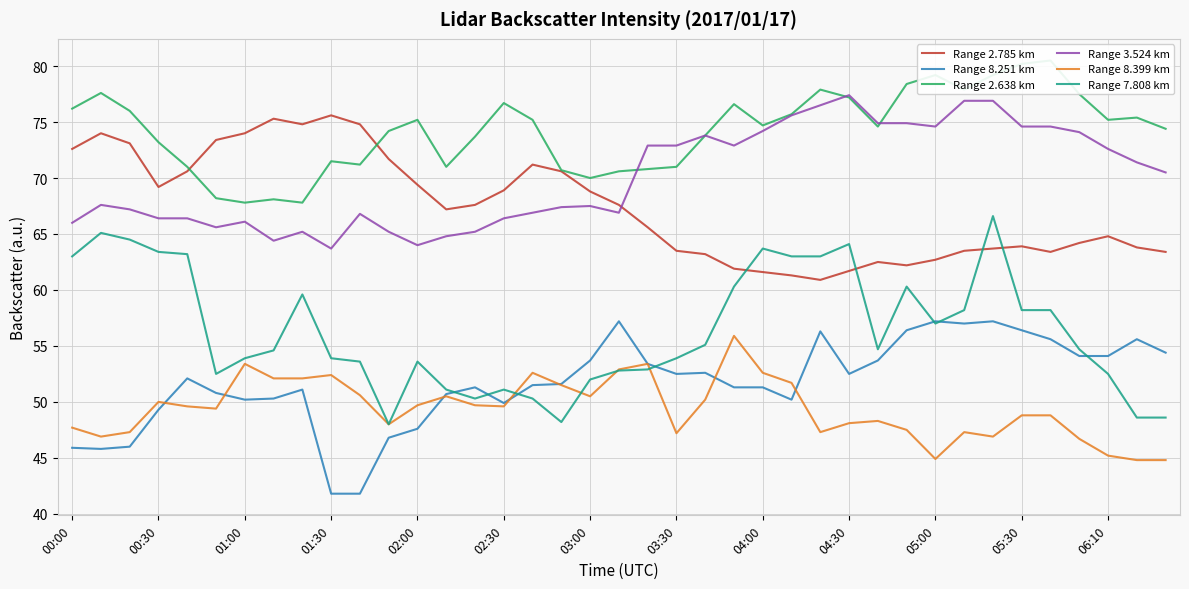

The value of Range 8.399 km at 00:00 is 47.7. True or false?

True